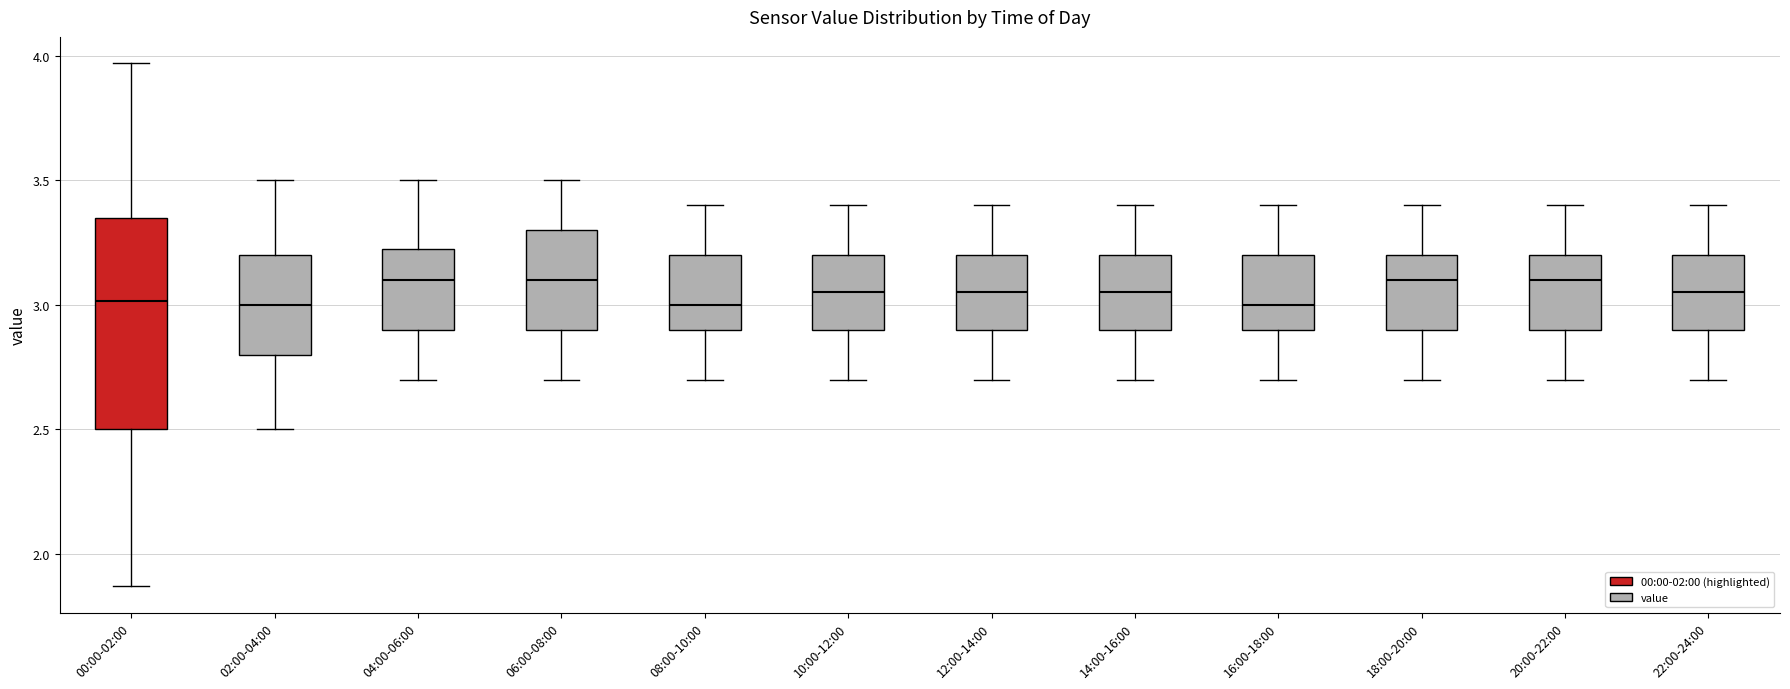

Reading left to right, transcribe this box plot: for each box, give where its median line is, the range the box spans, and where its two whiskers end, as read against the y-axis. The values are not printed on the chart, so give them approximately, as read against the axis.

00:00-02:00: median 3.00, box 2.50 to 3.35, whiskers 1.85 to 3.95
02:00-04:00: median 3.00, box 2.80 to 3.20, whiskers 2.50 to 3.50
04:00-06:00: median 3.10, box 2.90 to 3.25, whiskers 2.70 to 3.50
06:00-08:00: median 3.10, box 2.90 to 3.30, whiskers 2.70 to 3.50
08:00-10:00: median 3.00, box 2.90 to 3.20, whiskers 2.70 to 3.40
10:00-12:00: median 3.05, box 2.90 to 3.20, whiskers 2.70 to 3.40
12:00-14:00: median 3.05, box 2.90 to 3.20, whiskers 2.70 to 3.40
14:00-16:00: median 3.05, box 2.90 to 3.20, whiskers 2.70 to 3.40
16:00-18:00: median 3.00, box 2.90 to 3.20, whiskers 2.70 to 3.40
18:00-20:00: median 3.10, box 2.90 to 3.20, whiskers 2.70 to 3.40
20:00-22:00: median 3.10, box 2.90 to 3.20, whiskers 2.70 to 3.40
22:00-24:00: median 3.05, box 2.90 to 3.20, whiskers 2.70 to 3.40